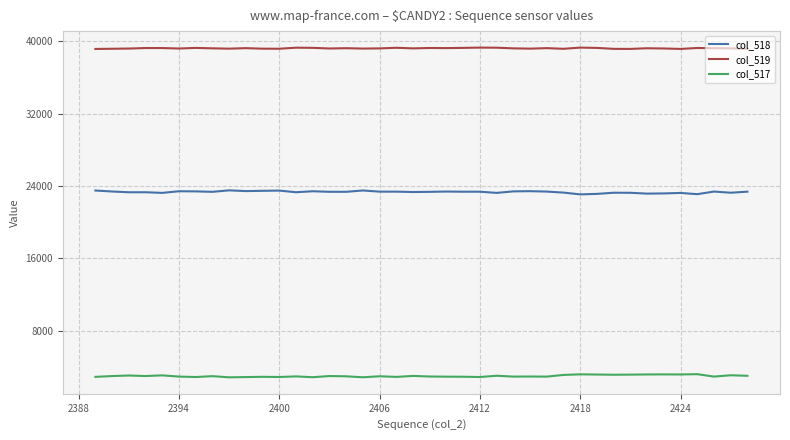

True or false: col_517 and col_519 intersect in this chart.

False